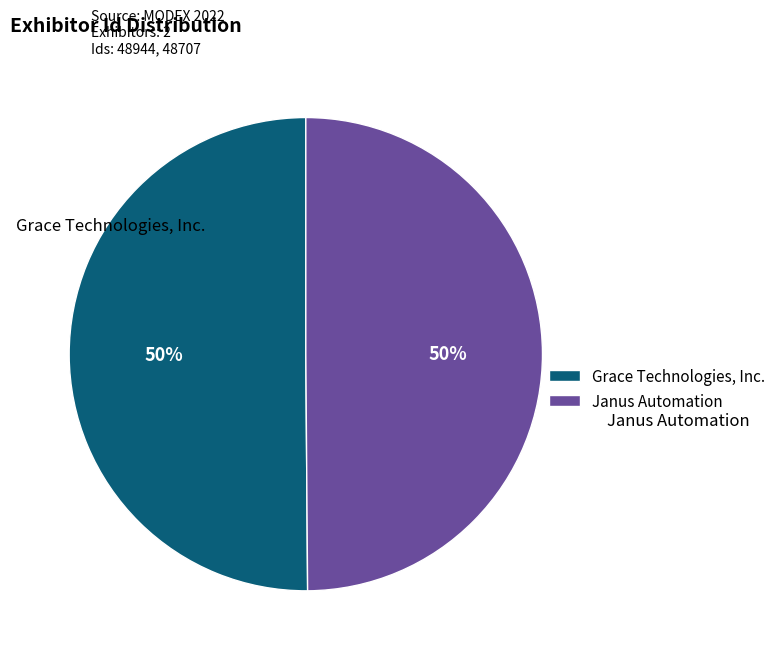

The Janus Automation slice represents 42% of the pie. True or false?

False